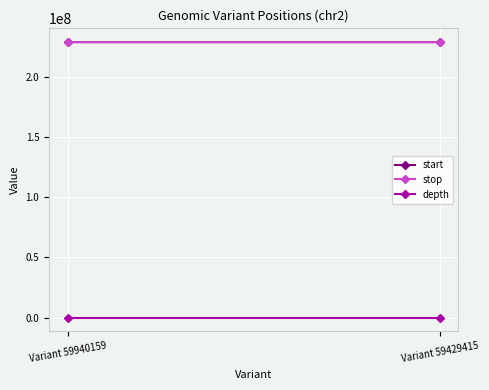

Reading right to left, what are all the values shown in this chart?

start: Variant 59429415=229233563	Variant 59940159=229233347
stop: Variant 59429415=229233564	Variant 59940159=229233348
depth: Variant 59429415=9	Variant 59940159=3